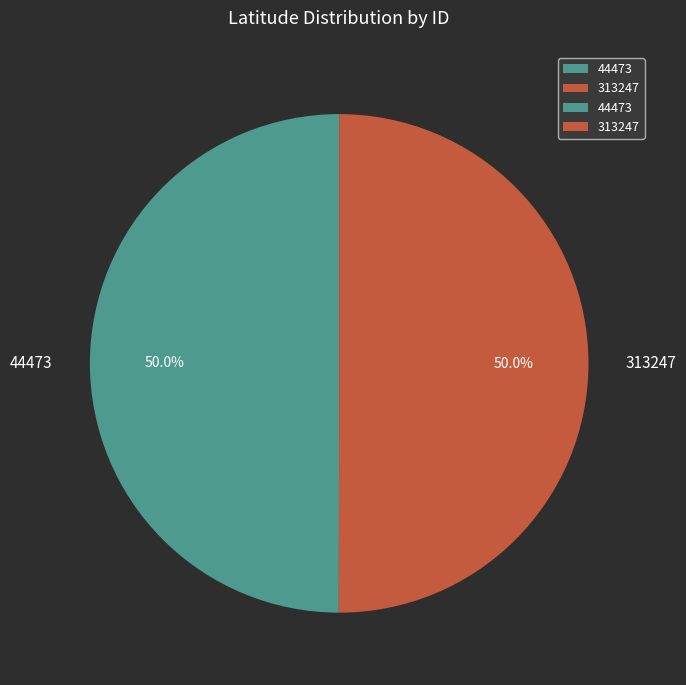

What percentage is the 313247 slice, to the nearest percent?

50%